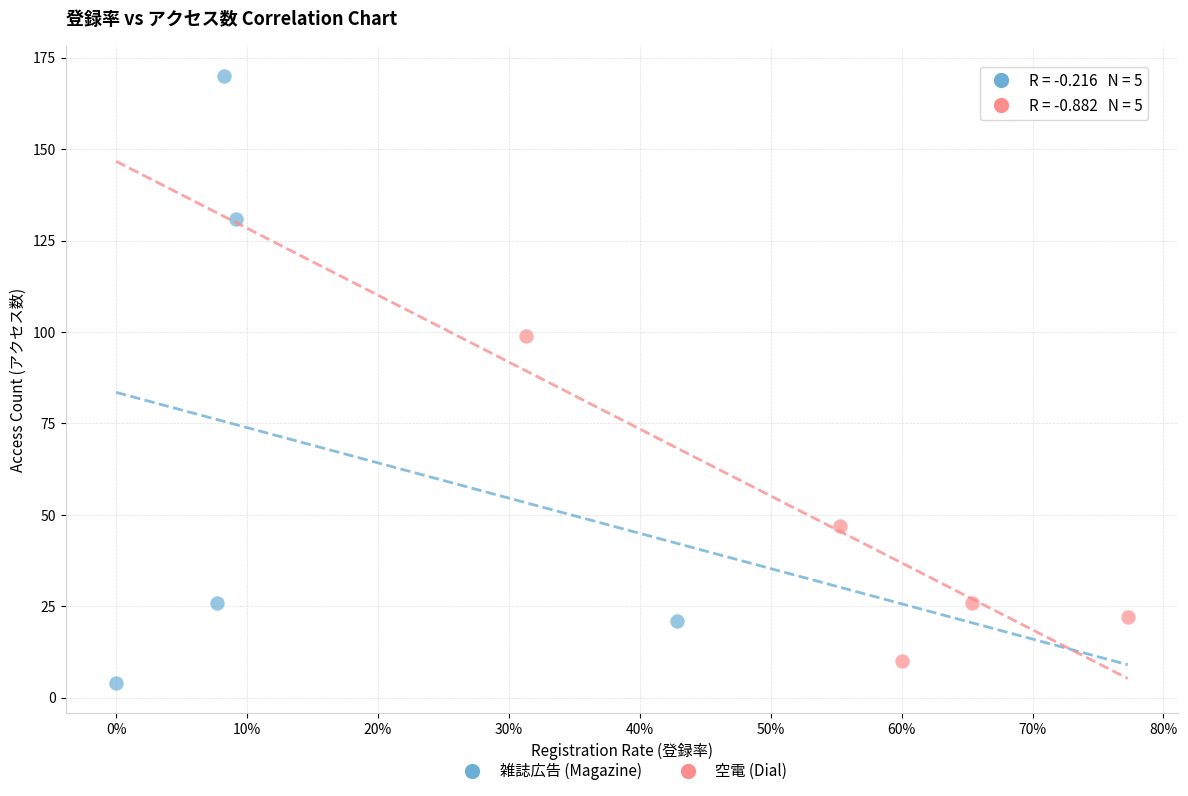

Which series contains the highest Y value?

雑誌広告 (Magazine)